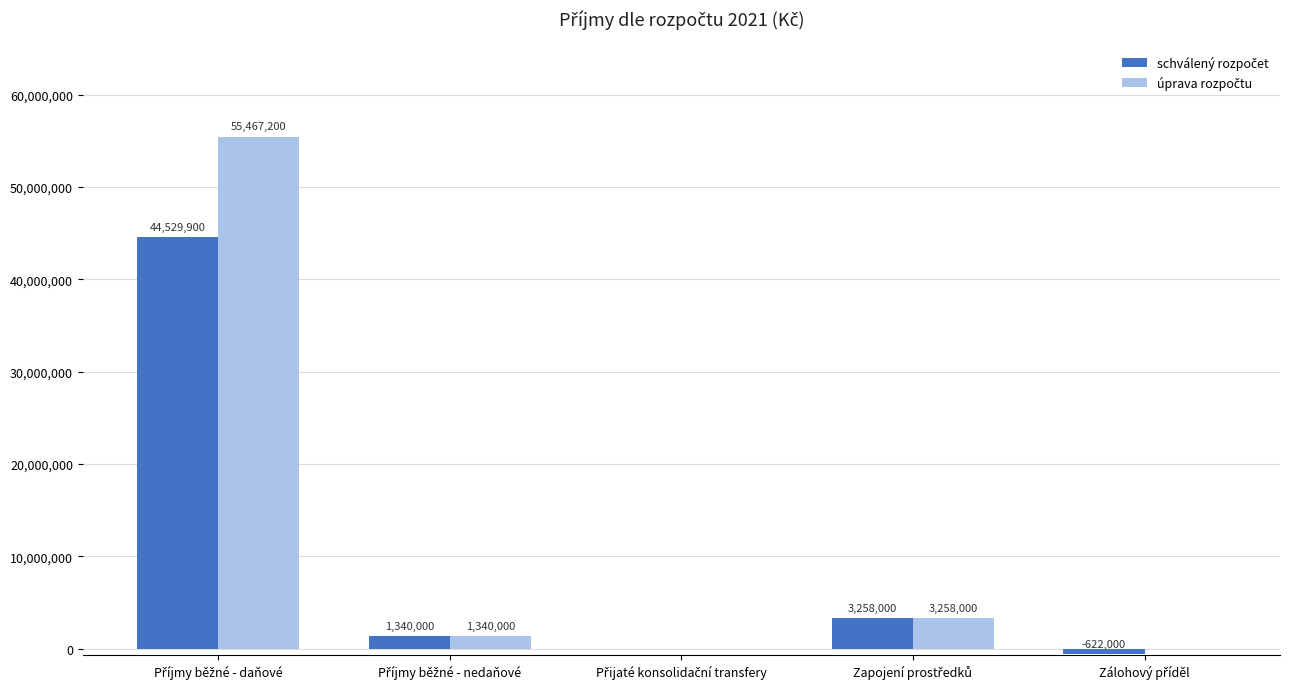

What is the maximum value shown in the chart?

55467200